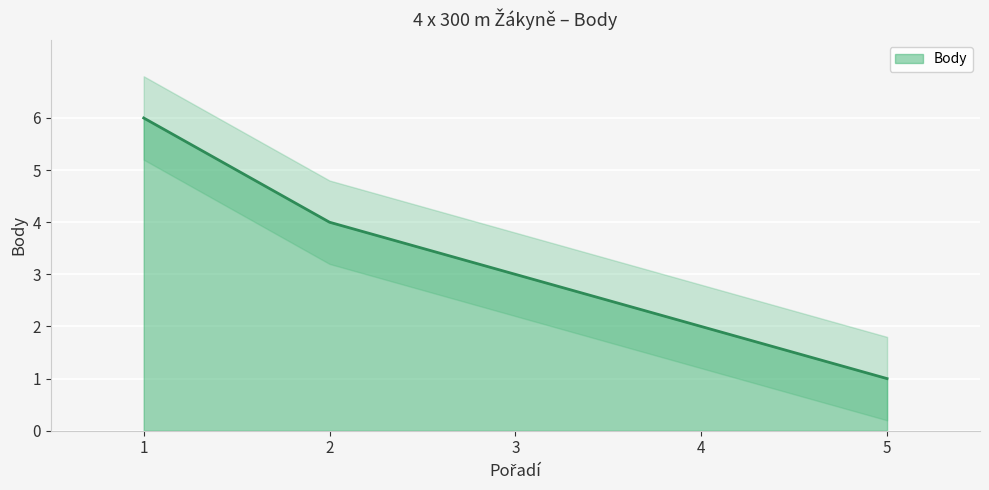

At which label is the value closest to 3?

3